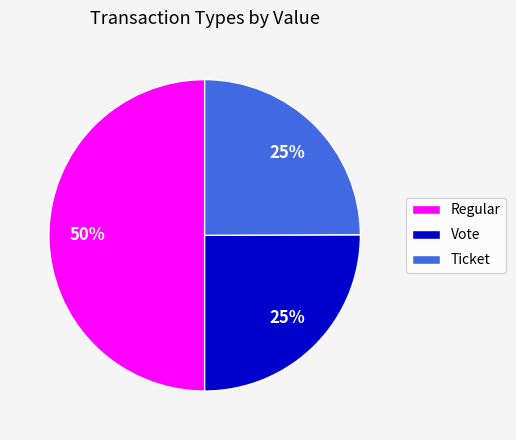

Do Vote and Regular together represent more than half of the pie?

Yes